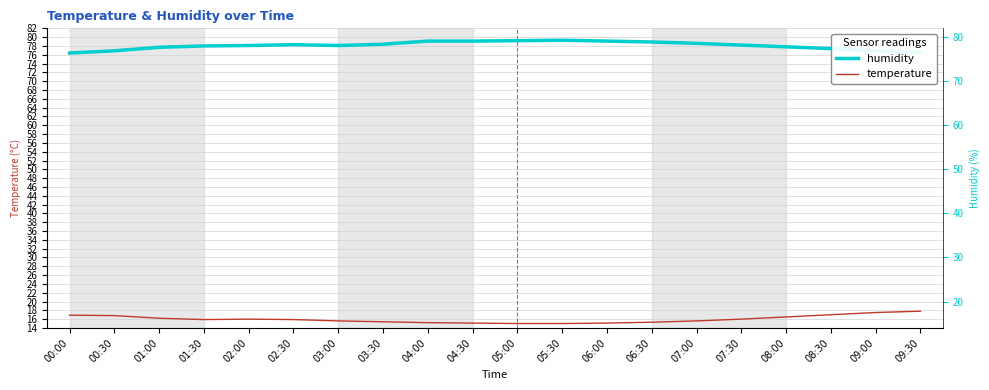

What is the difference between the maximum and second lowest values in the humidity series?

2.8